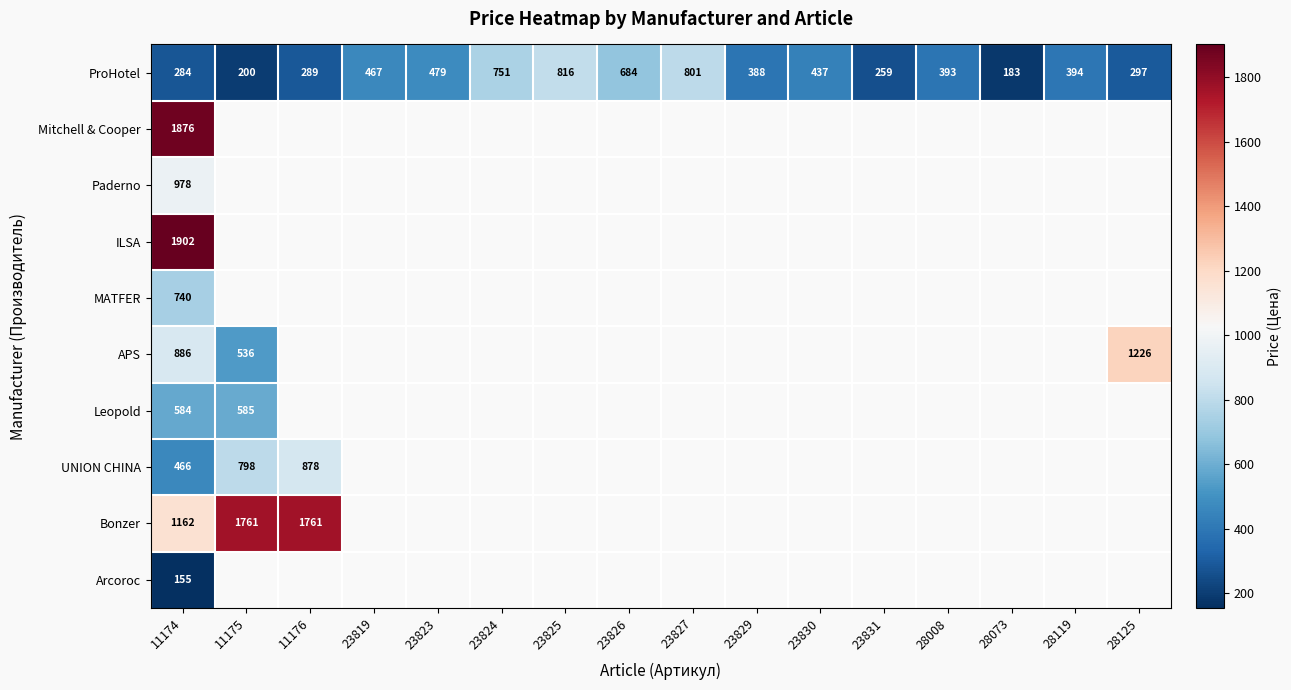

What is the sum of the APS values at 11174 and 11175?

1422